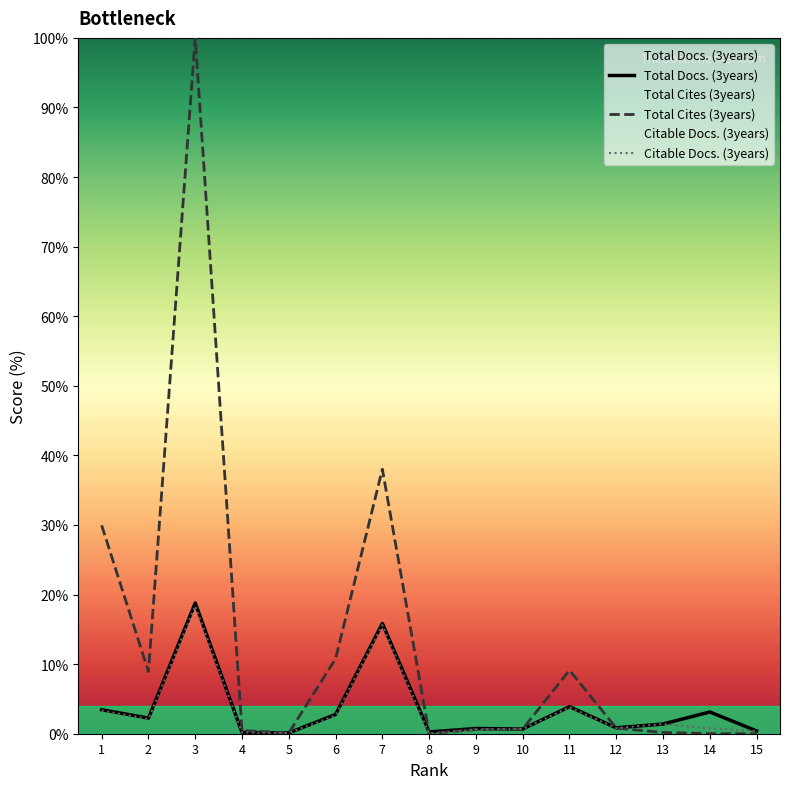

Between 11 and 13, which is larger?

11